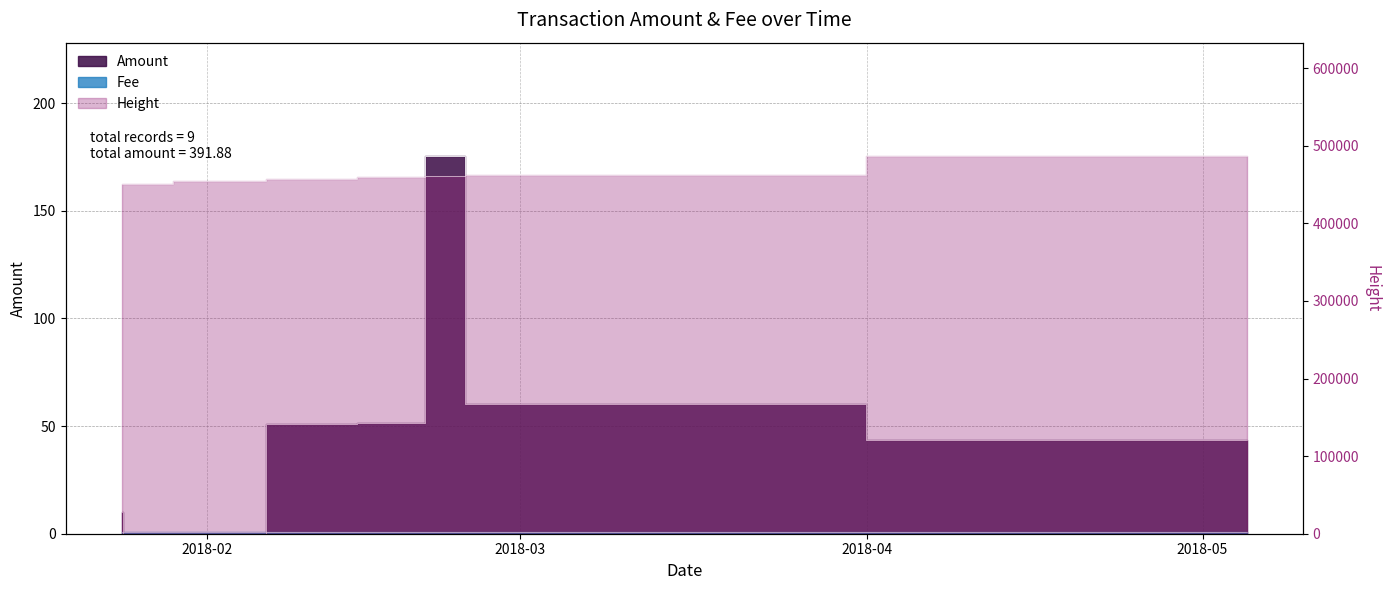

Is it true that the value at 2018-02-22 06:19:16 is 48.6?

False